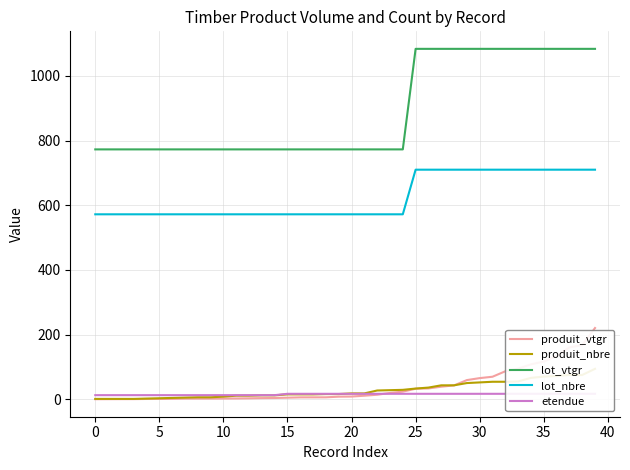

What is the value of the etendue point at the 35th from the left?

16.8